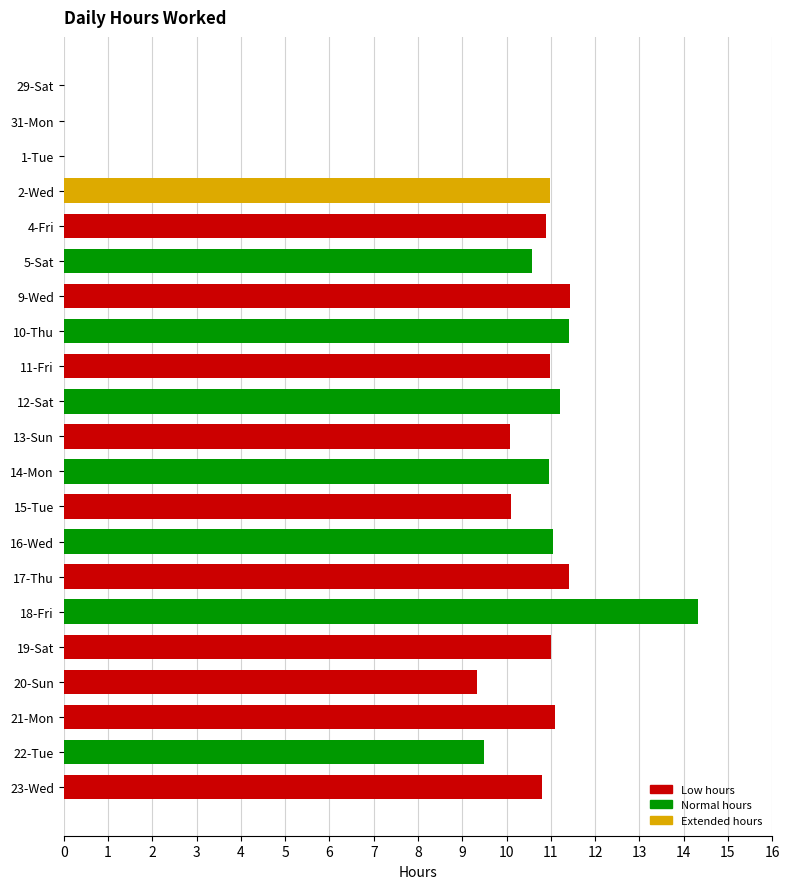

The value at 31-Mon is 0.0. True or false?

True